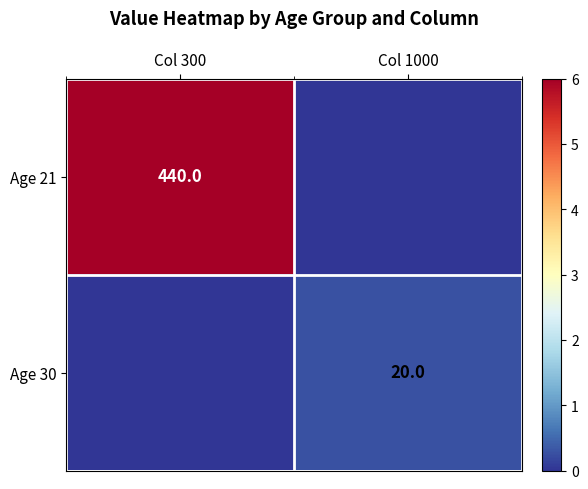

True or false: Age 30 has a value of 32 at Col 1000.

False